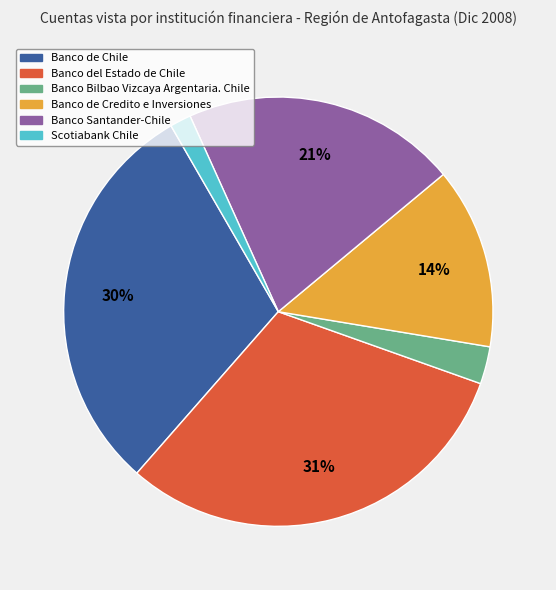

Is the sum of Banco de Chile and Banco Santander-Chile greater than half?

Yes